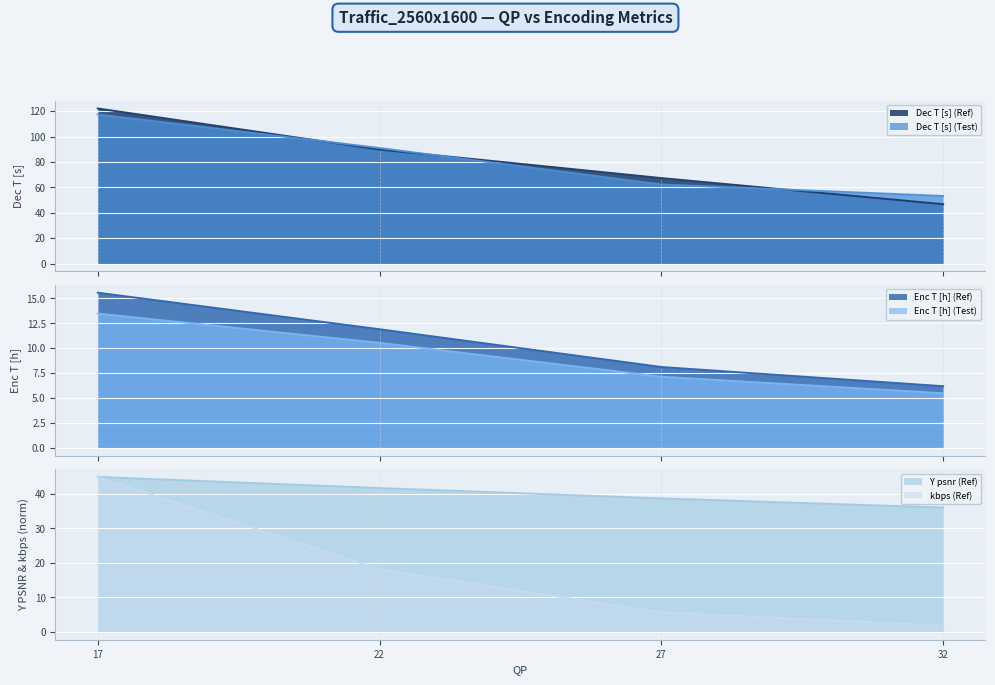

Does the chart display data point markers on the line(s)?

No